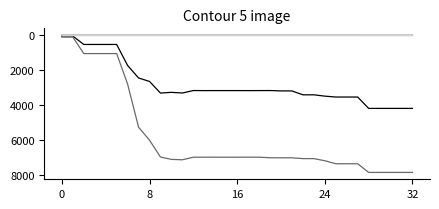

Does the chart have visible grid lines?

No